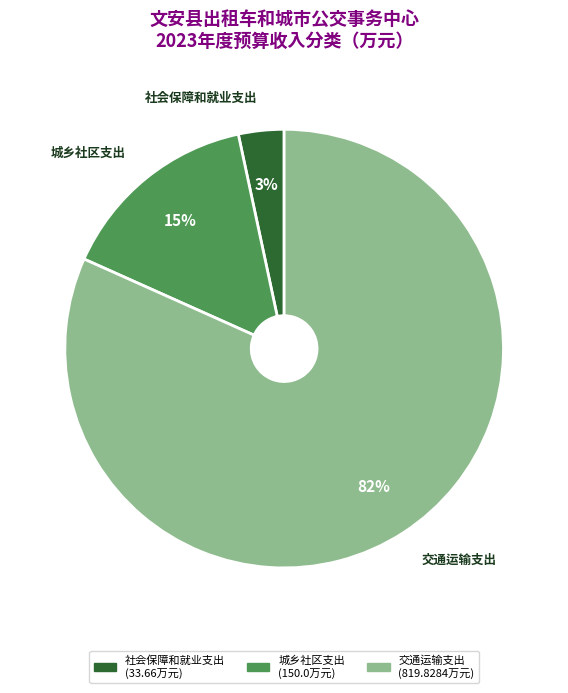

Rank the categories by value from highest to lowest.

交通运输支出, 城乡社区支出, 社会保障和就业支出